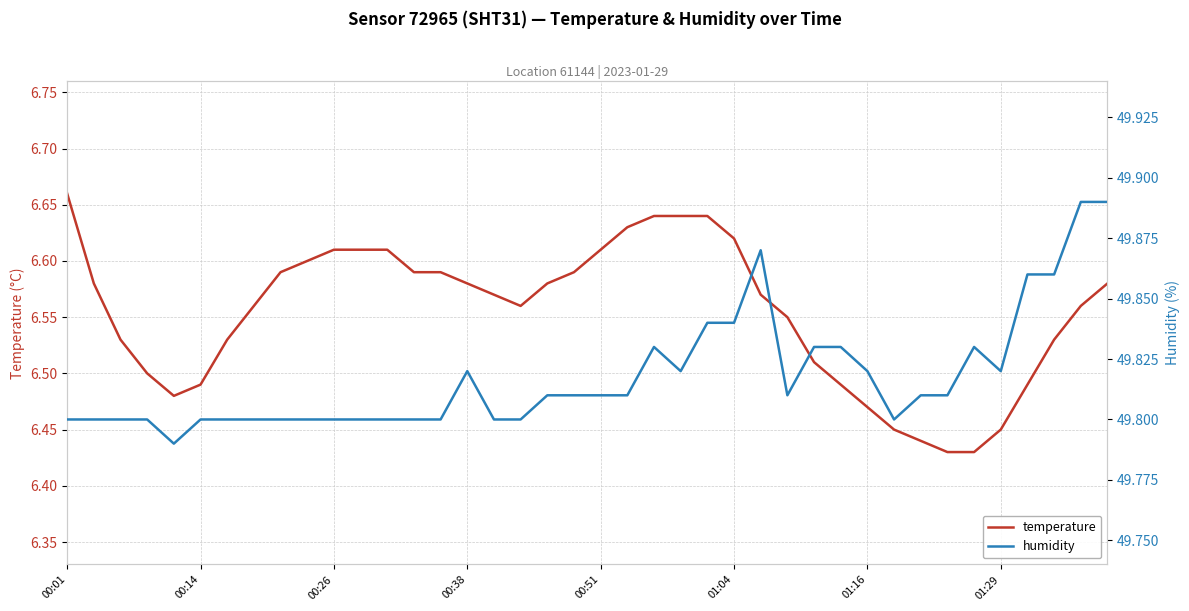

What is the greatest value displayed?

49.9